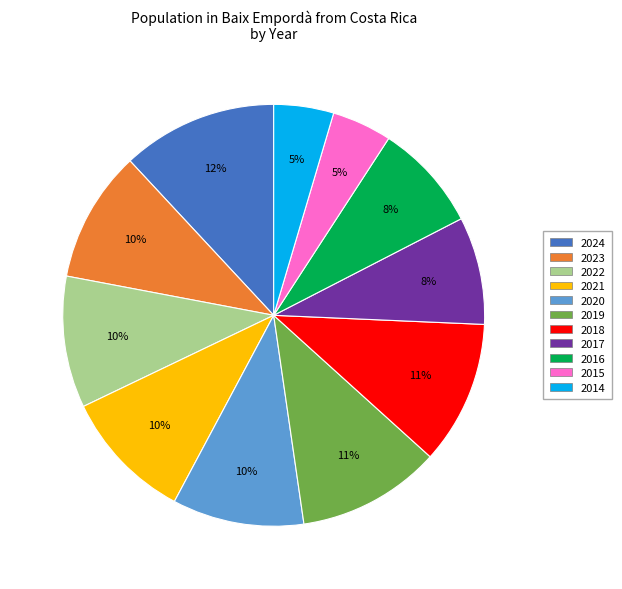

To the nearest percent, what percentage of the pie is 2021?

10%